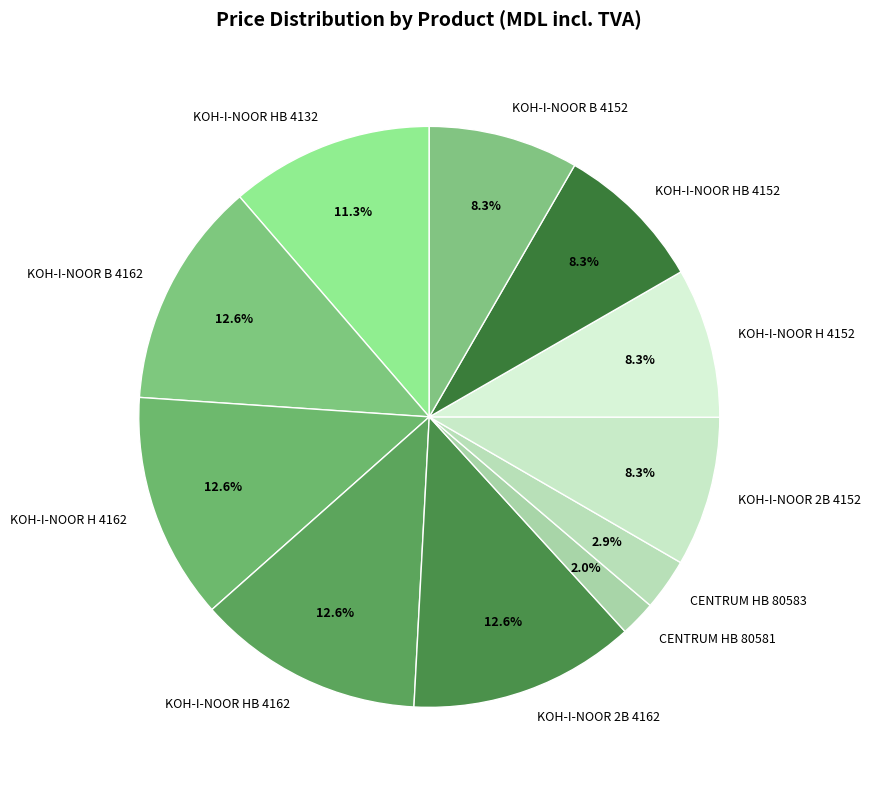

Count the number of slices in the pie.

11